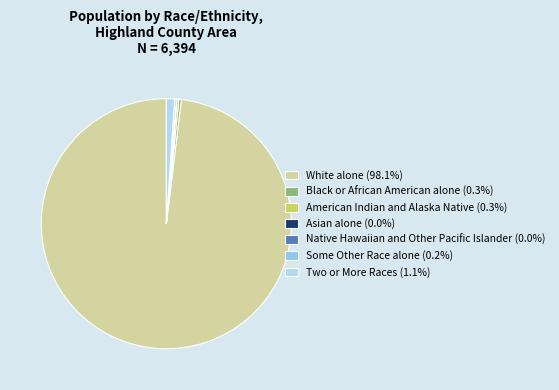

What is the change in value from Black or African American alone to Native Hawaiian and Other Pacific Islander?

-20